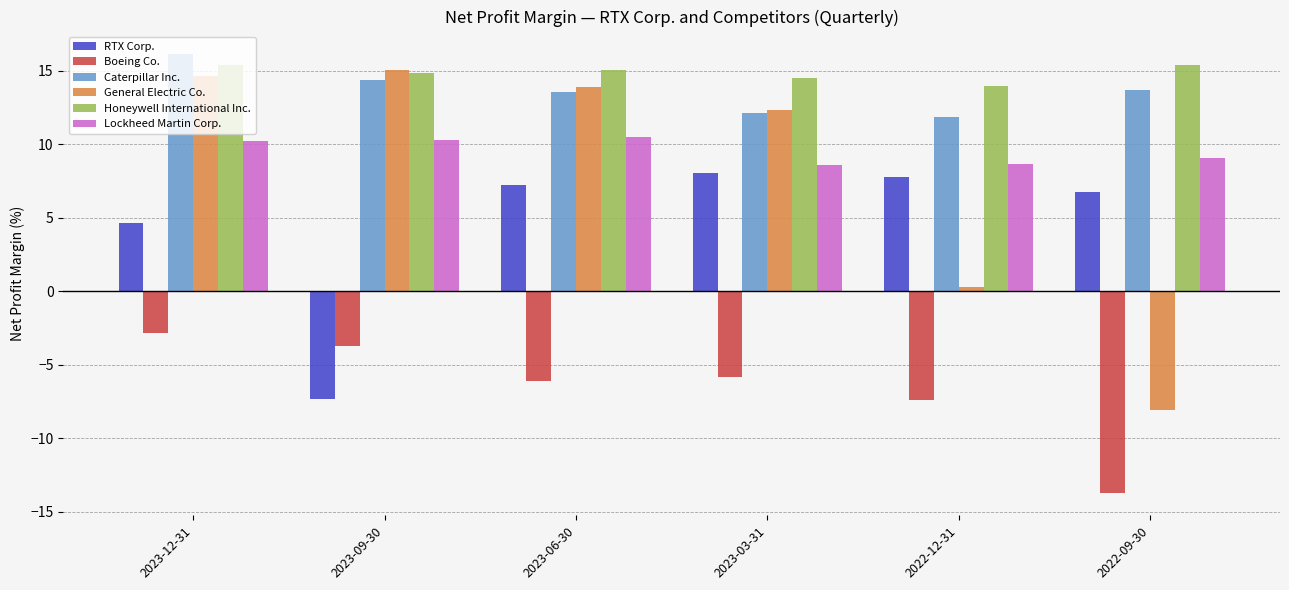

What is the sum of the Lockheed Martin Corp. values at 2023-12-31 and 2023-03-31?

18.8